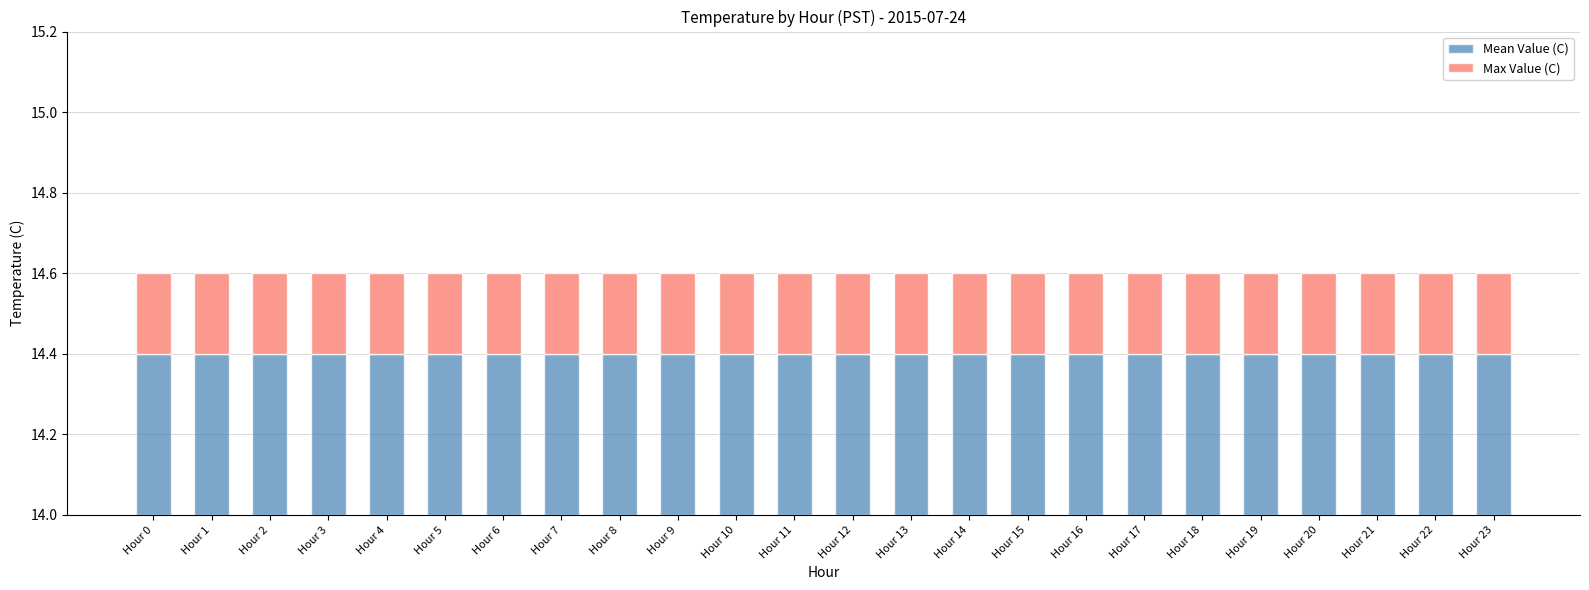

Reading left to right, what are all the values shown in this chart?

Mean Value (C): 0.4	0.4	0.4	0.4	0.4	0.4	0.4	0.4	0.4	0.4	0.4	0.4	0.4	0.4	0.4	0.4	0.4	0.4	0.4	0.4	0.4	0.4	0.4	0.4
Max Value (C): 0.2	0.2	0.2	0.2	0.2	0.2	0.2	0.2	0.2	0.2	0.2	0.2	0.2	0.2	0.2	0.2	0.2	0.2	0.2	0.2	0.2	0.2	0.2	0.2